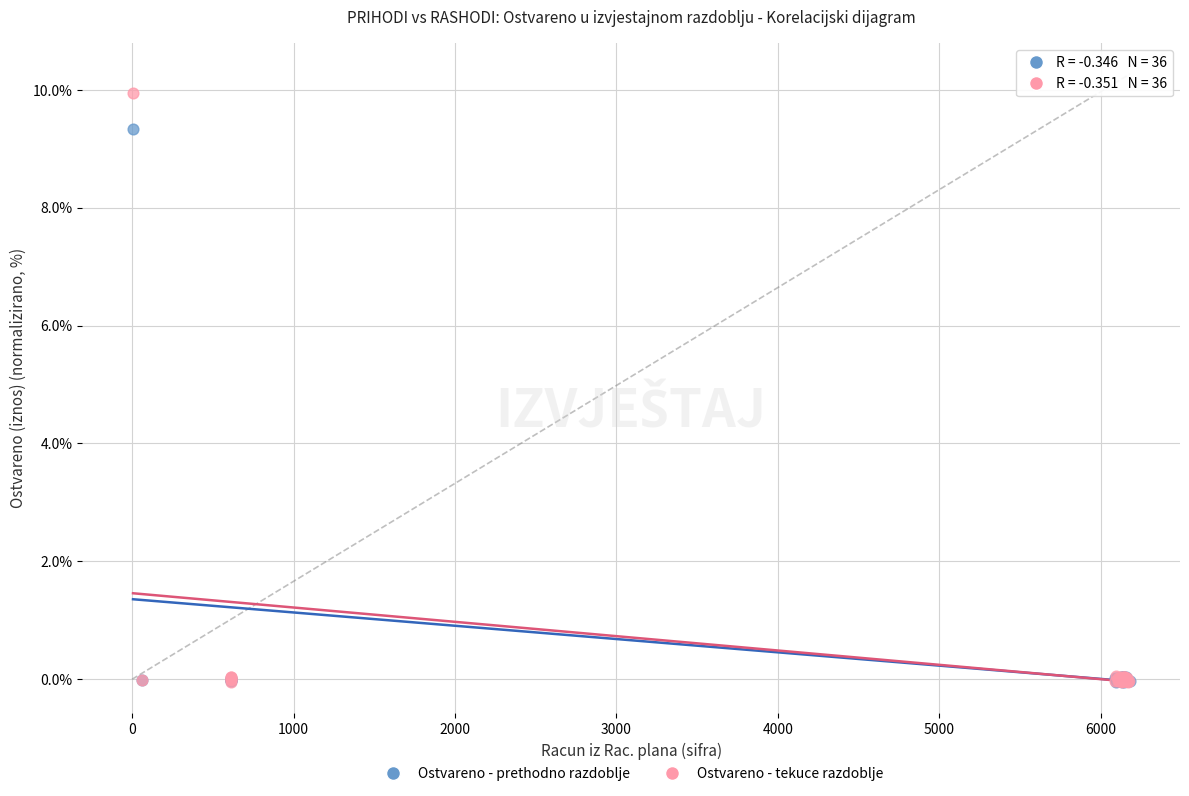

Which series reaches the maximum Y coordinate?

Ostvareno - tekuce razdoblje